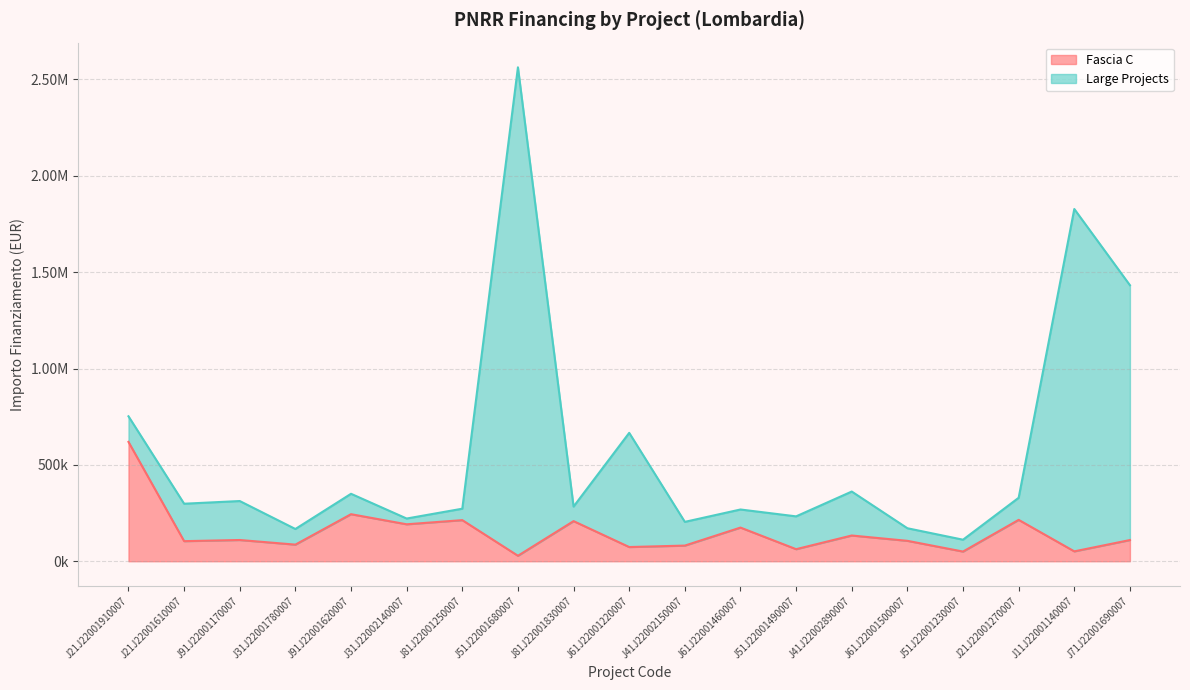

What is the label of the 17th point from the right?

J91J22001170007